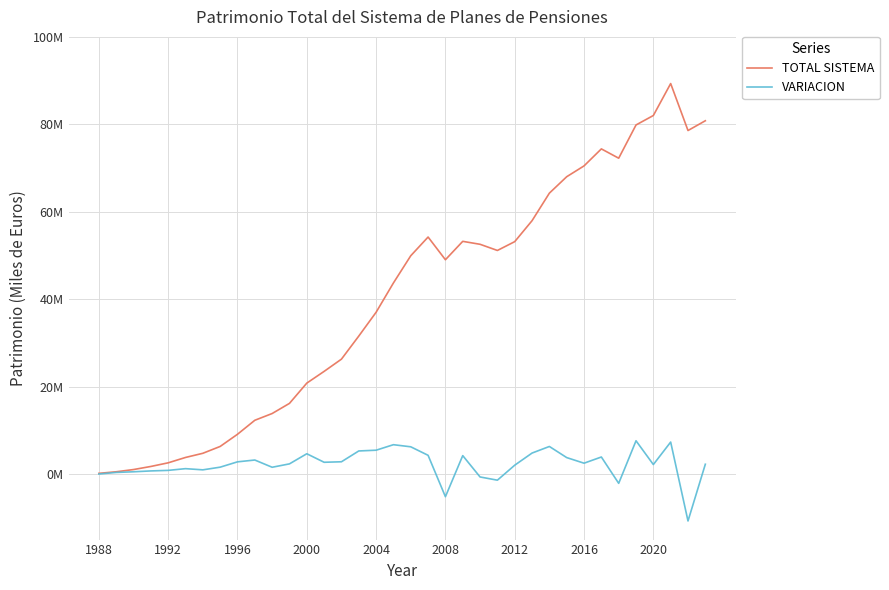

Which series has the largest total across all categories?

TOTAL SISTEMA